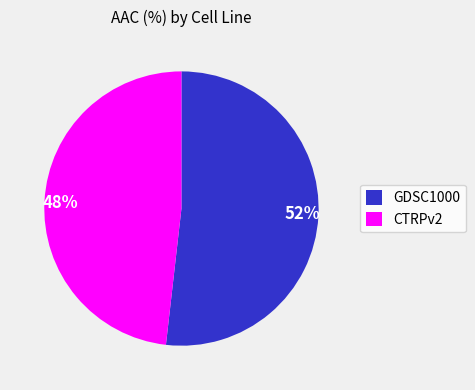

Do CTRPv2 and GDSC1000 together represent more than half of the pie?

Yes